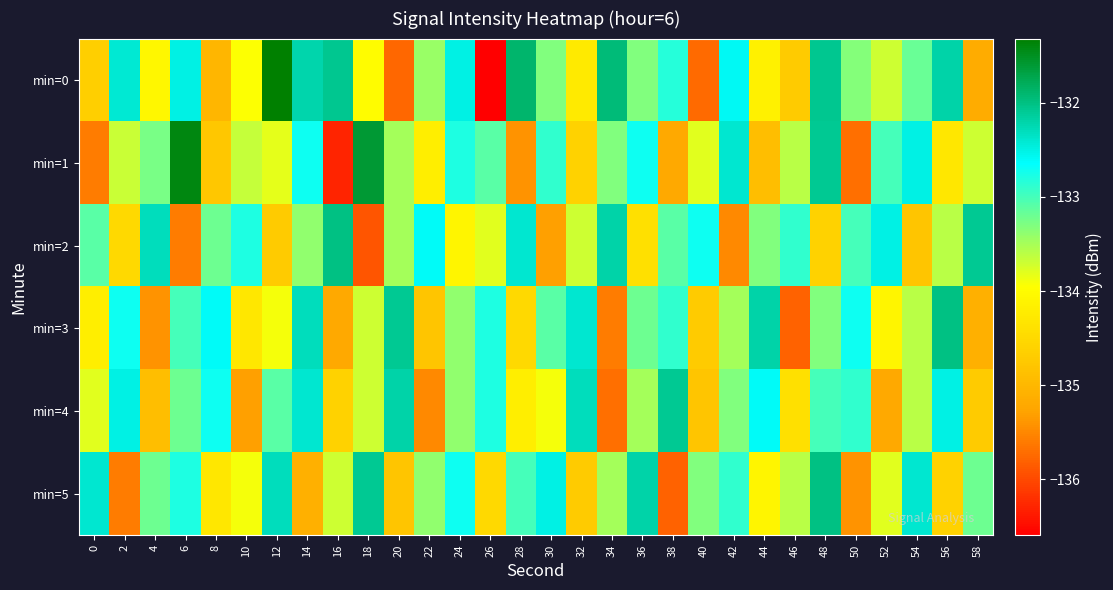

What is the difference between the highest and lowest values at 42?

3.1